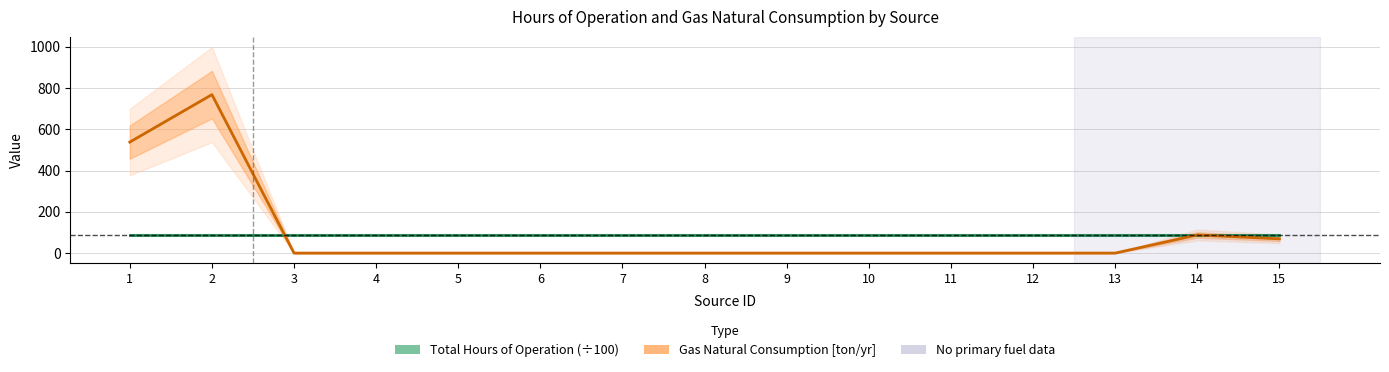

Which has a higher value, 3 or 14?

3